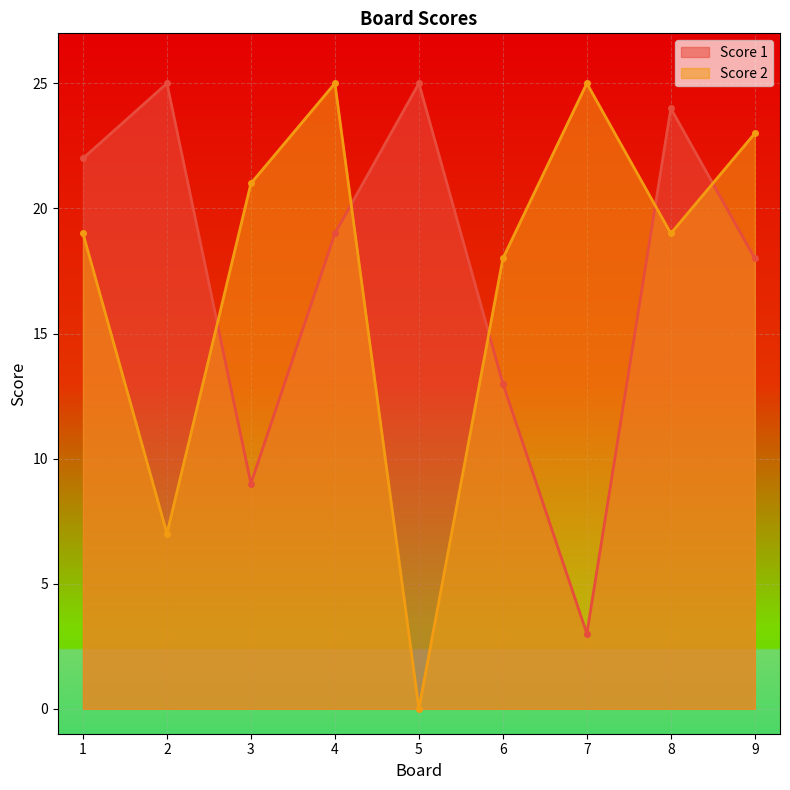

Rank the series by their maximum value, from highest to lowest.

Score 1, Score 2